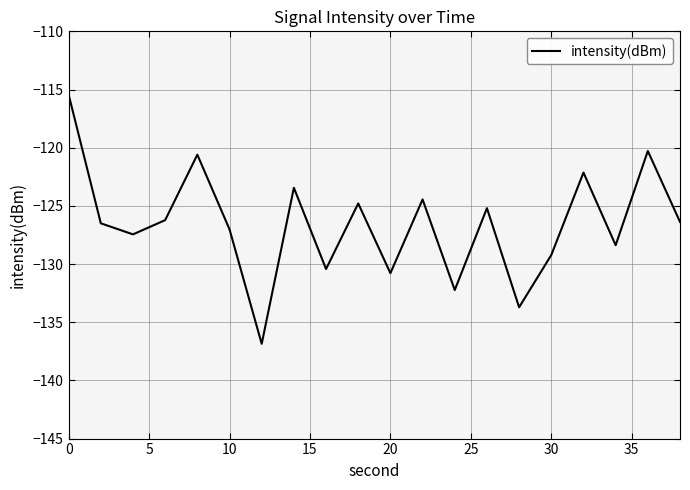

Does the chart display data point markers on the line(s)?

No